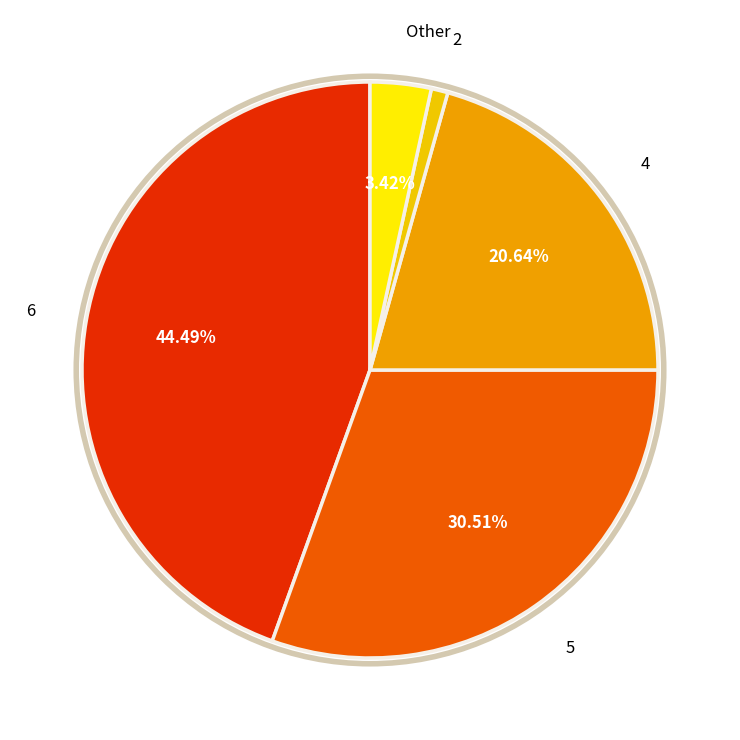

To the nearest percent, what is the difference between the largest and smallest slice percentages?

44%